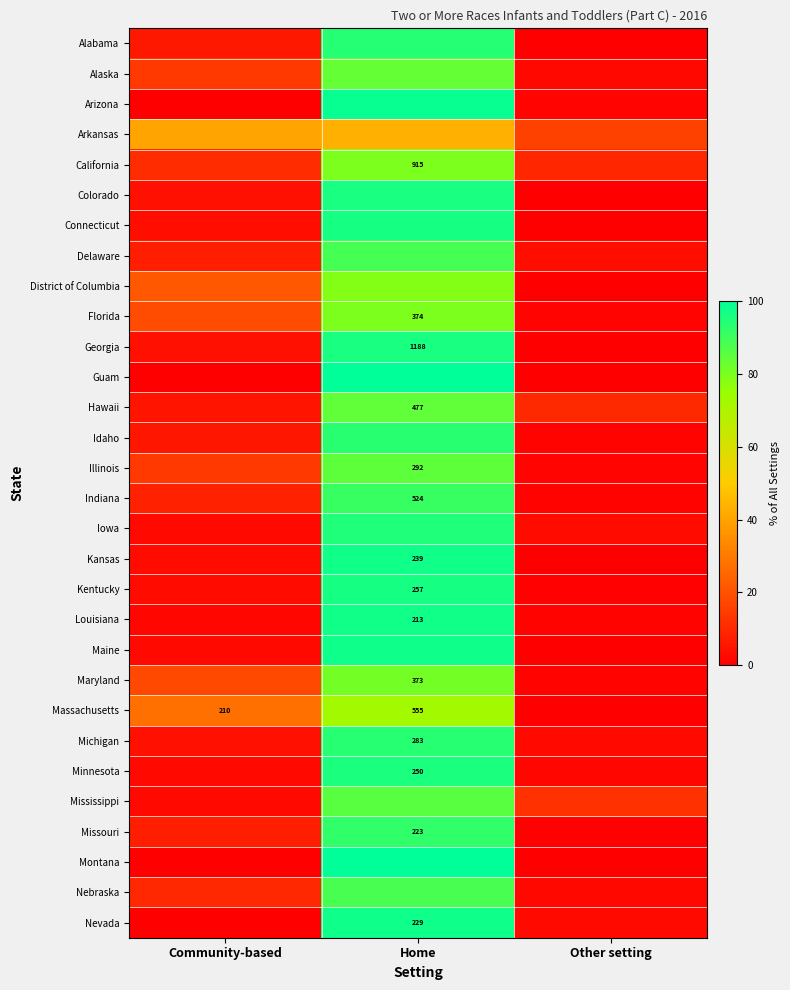

Rank the series at Home from highest to lowest value.

Guam, Montana, Arizona, Maine, Nevada, Louisiana, Kansas, Connecticut, Kentucky, Georgia, Colorado, Minnesota, Iowa, Alabama, Michigan, Idaho, Missouri, Indiana, Delaware, Nebraska, Mississippi, Illinois, Hawaii, Alaska, Maryland, California, Florida, District of Columbia, Massachusetts, Arkansas